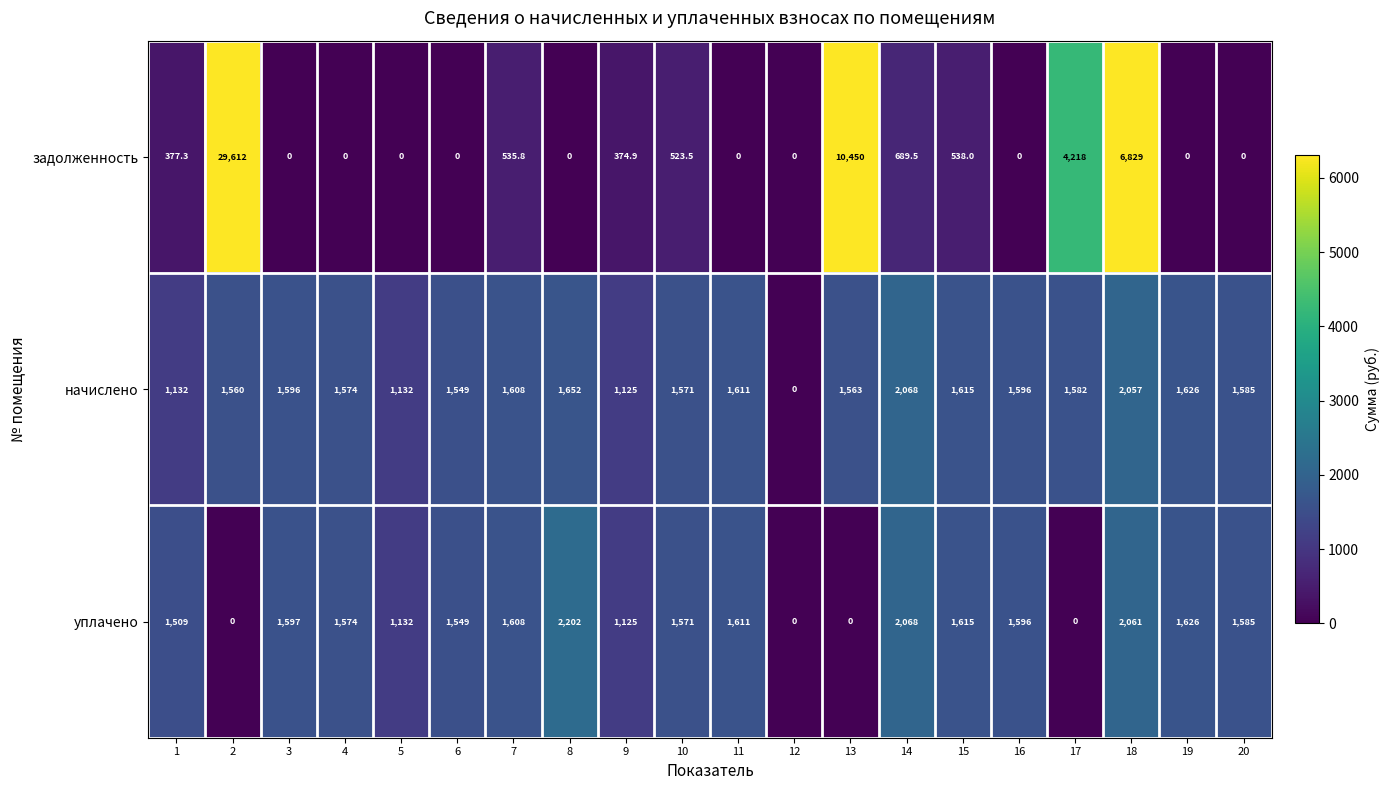

What is the total value across all series at 18?

10947.0